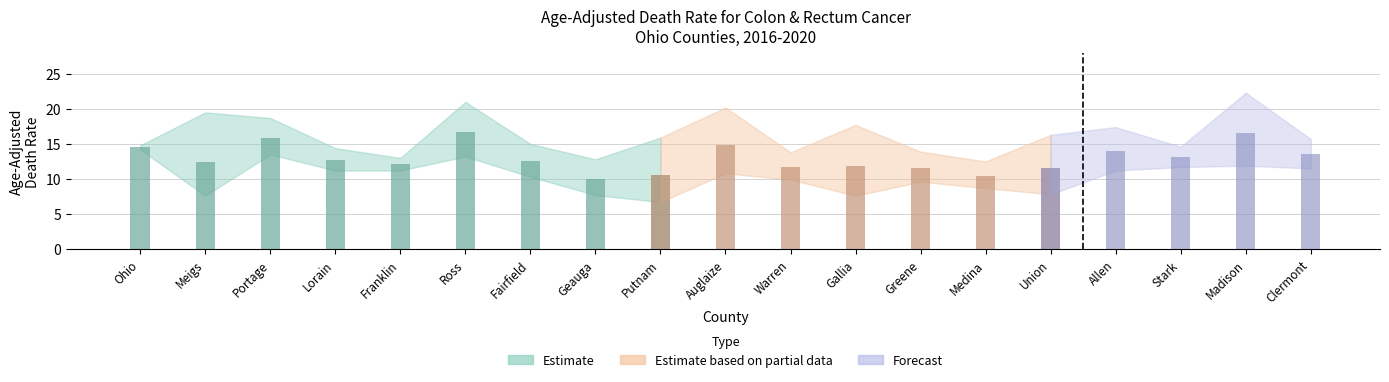

How many values in the Lower CI series are below 10?

8